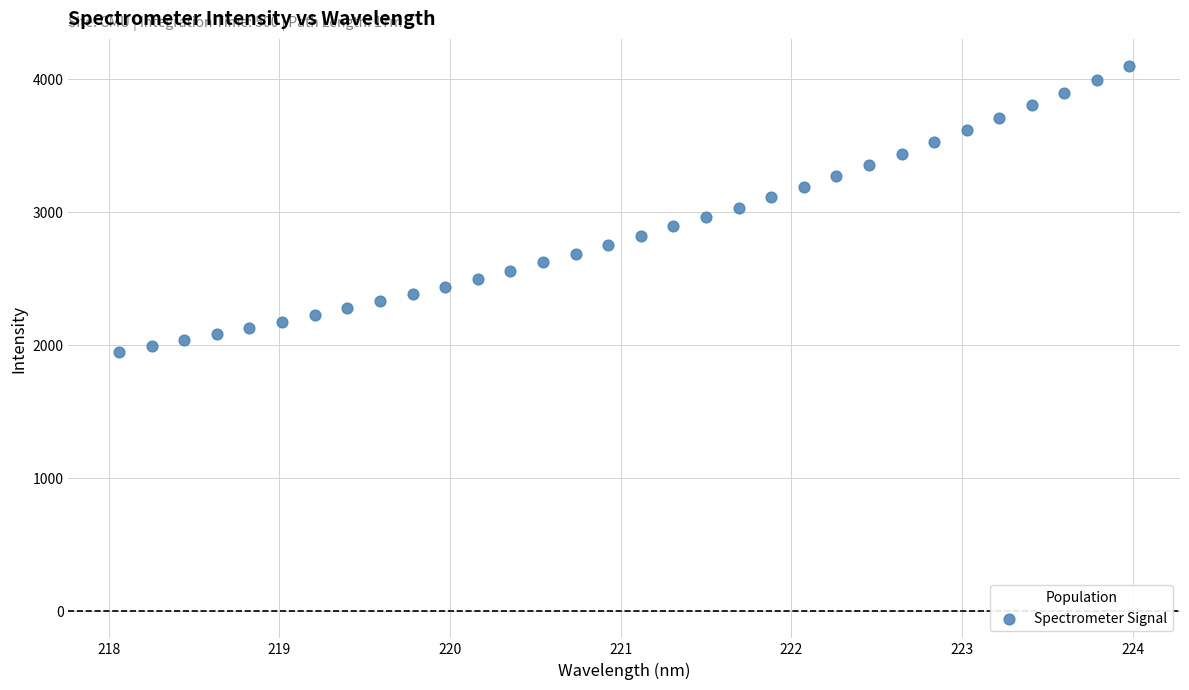

What is the range of X values (max minus min)?

5.9